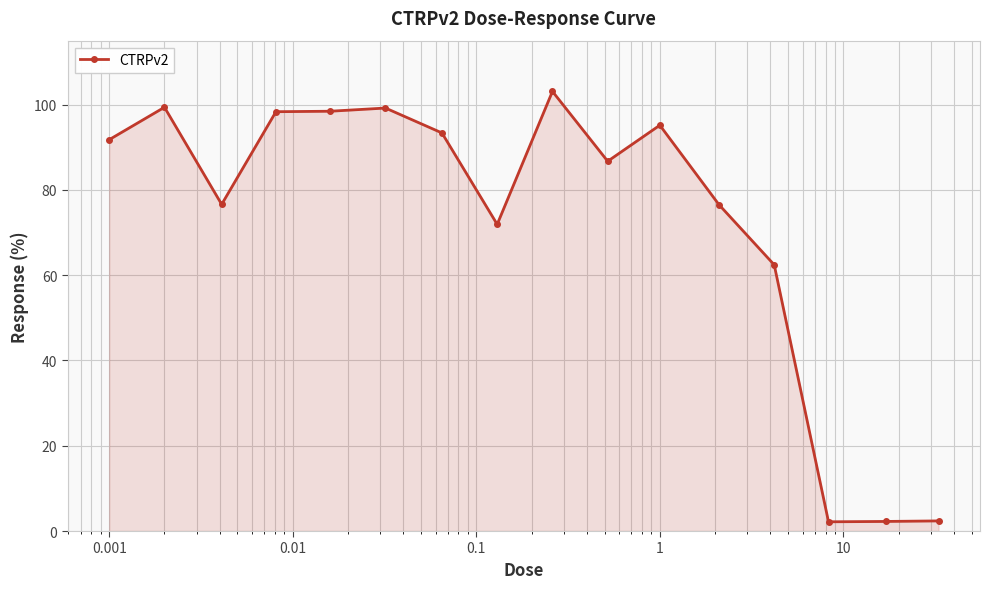

What is the value of the 1st point from the left?

91.8